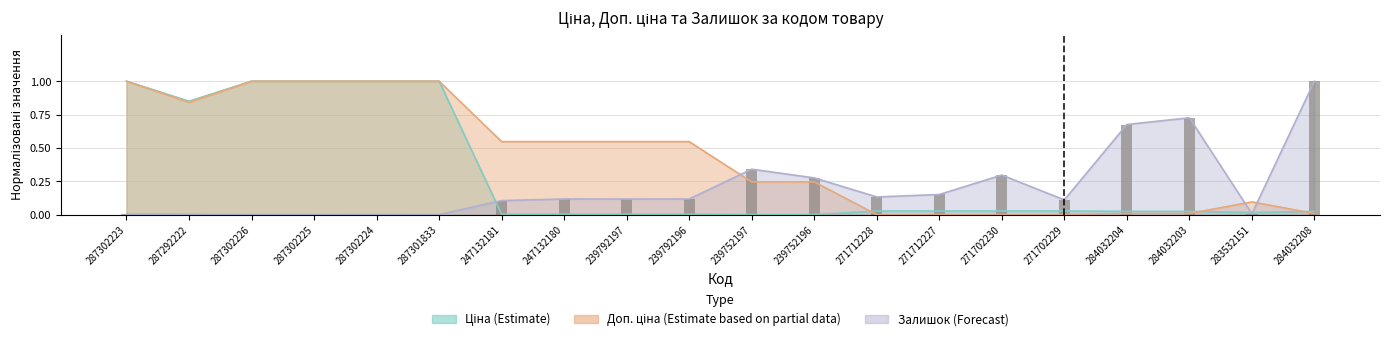

Read the Залишок value at 247132181.

0.1